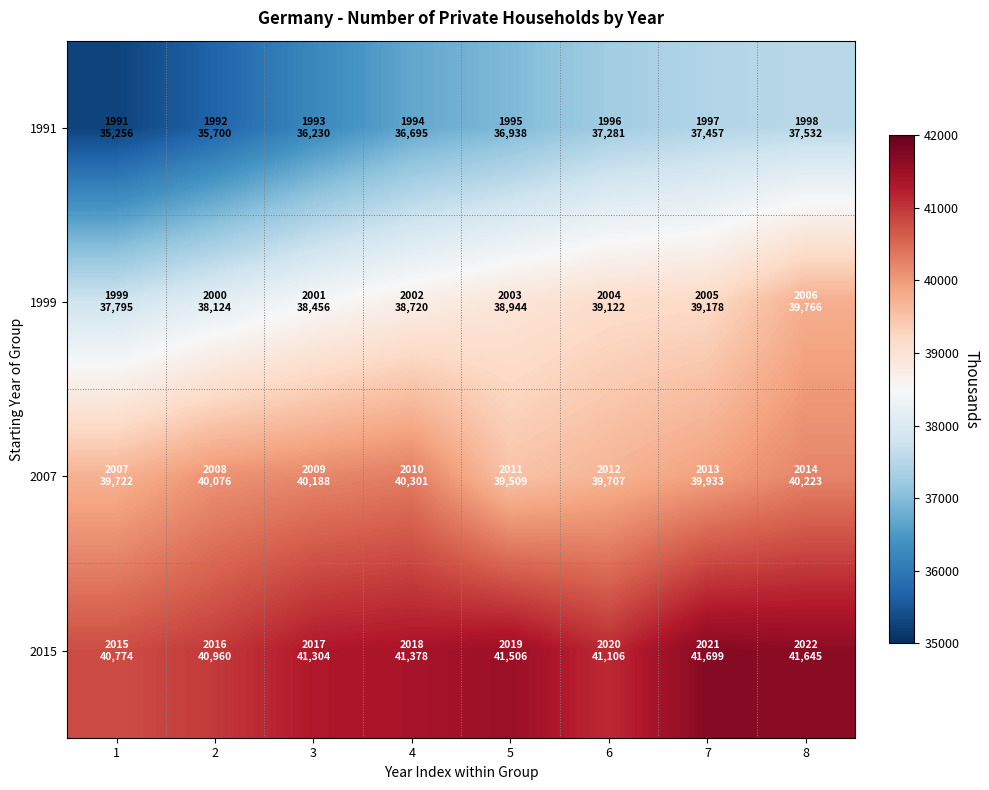

What is the smallest value displayed?

35256